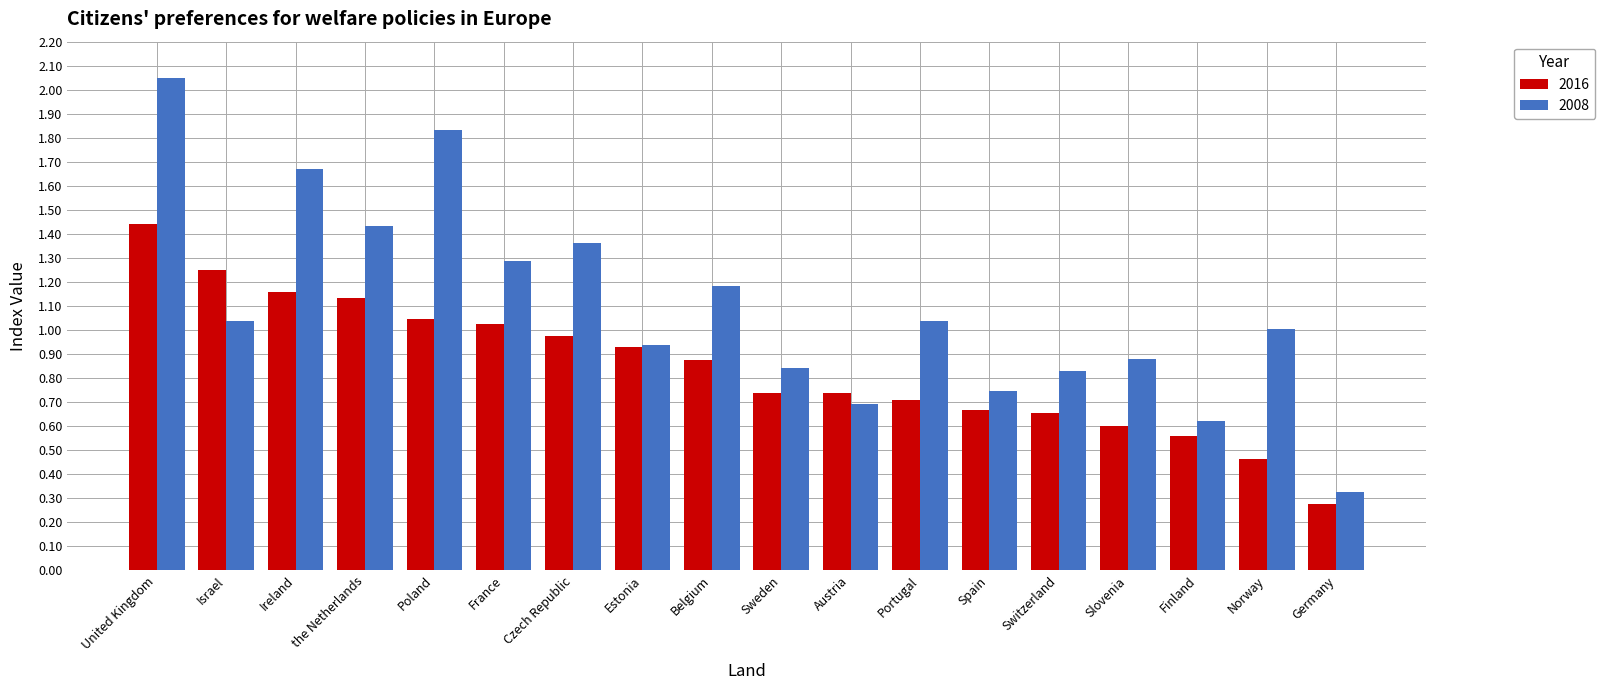

Which series has the largest total across all categories?

2008